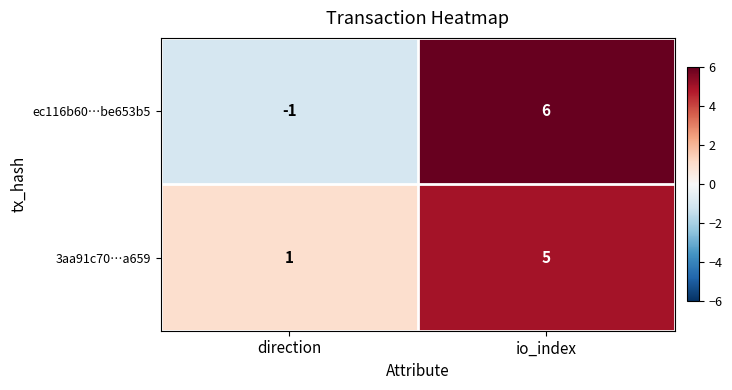

Reading left to right, list all the values displayed in this chart.

ec116b60…be653b5: direction=-1	io_index=6
3aa91c70…a659: direction=1	io_index=5